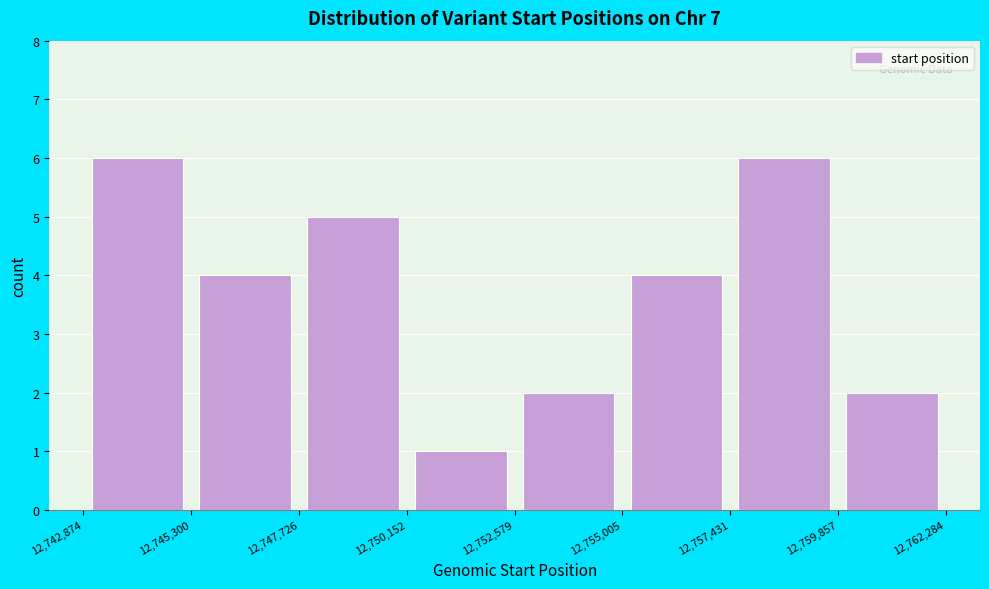

Reading left to right, transcribe this chart: for each bar, give the range it covers on the x-axis and its height. The values are not printed on the chart, so give them approximately, as read against the axis.

12,742,874 to 12,745,300: 6
12,745,300 to 12,747,726: 4
12,747,726 to 12,750,152: 5
12,750,152 to 12,752,579: 1
12,752,579 to 12,755,005: 2
12,755,005 to 12,757,431: 4
12,757,431 to 12,759,857: 6
12,759,857 to 12,762,284: 2